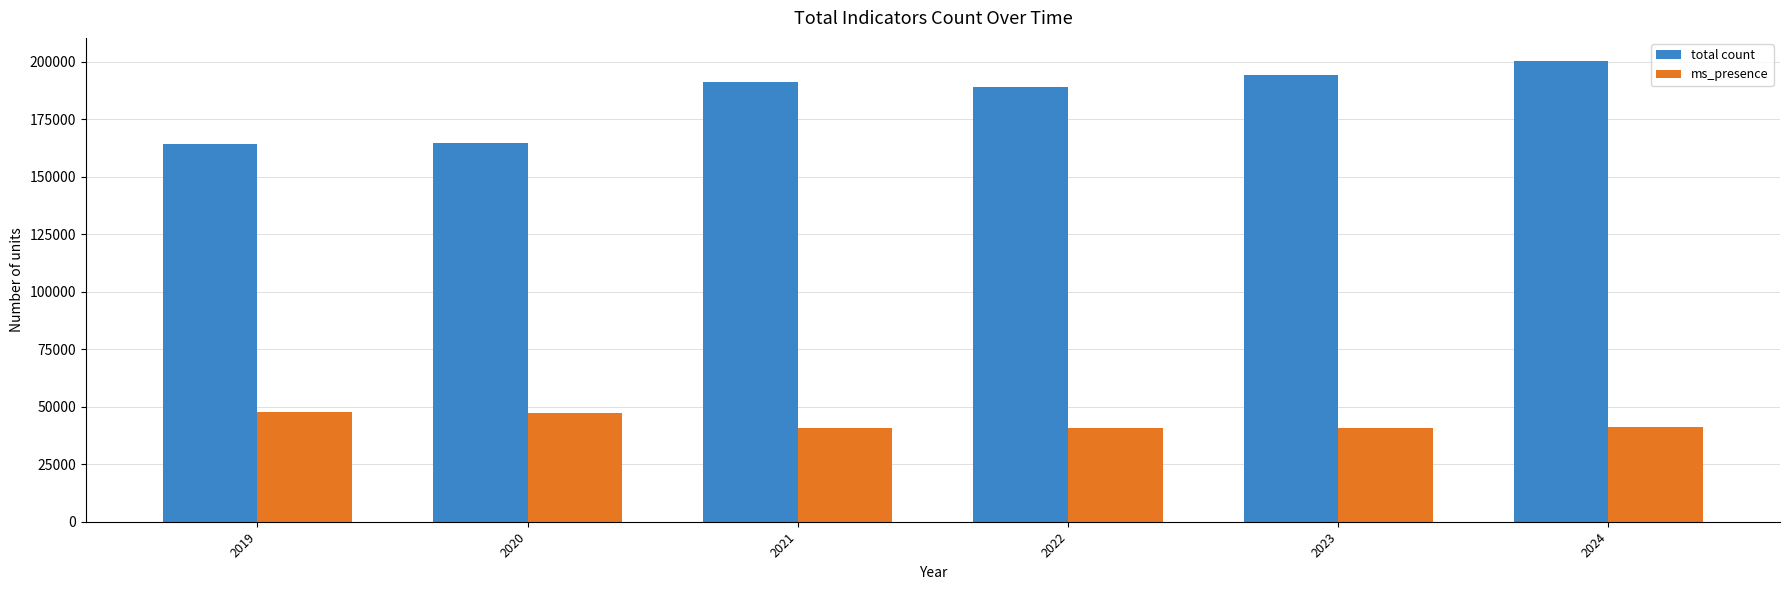

What is the maximum value for ms_presence?

47754